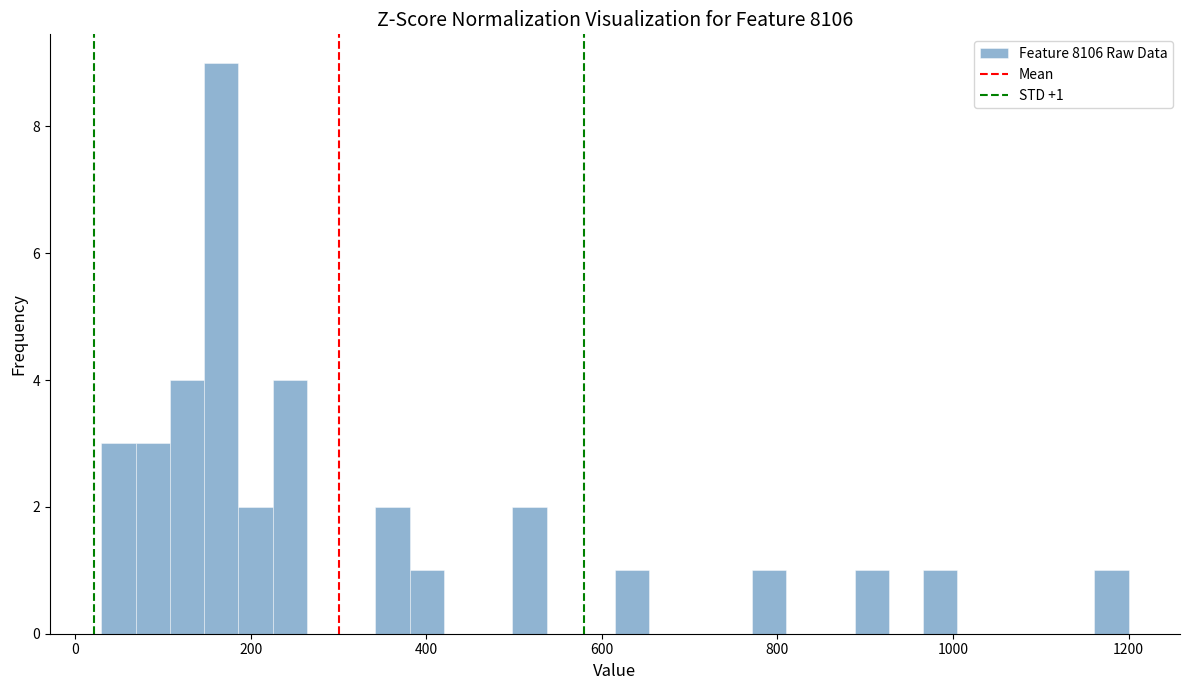

Read against the x-axis, roughly where is the centre of the tallest bar?

160